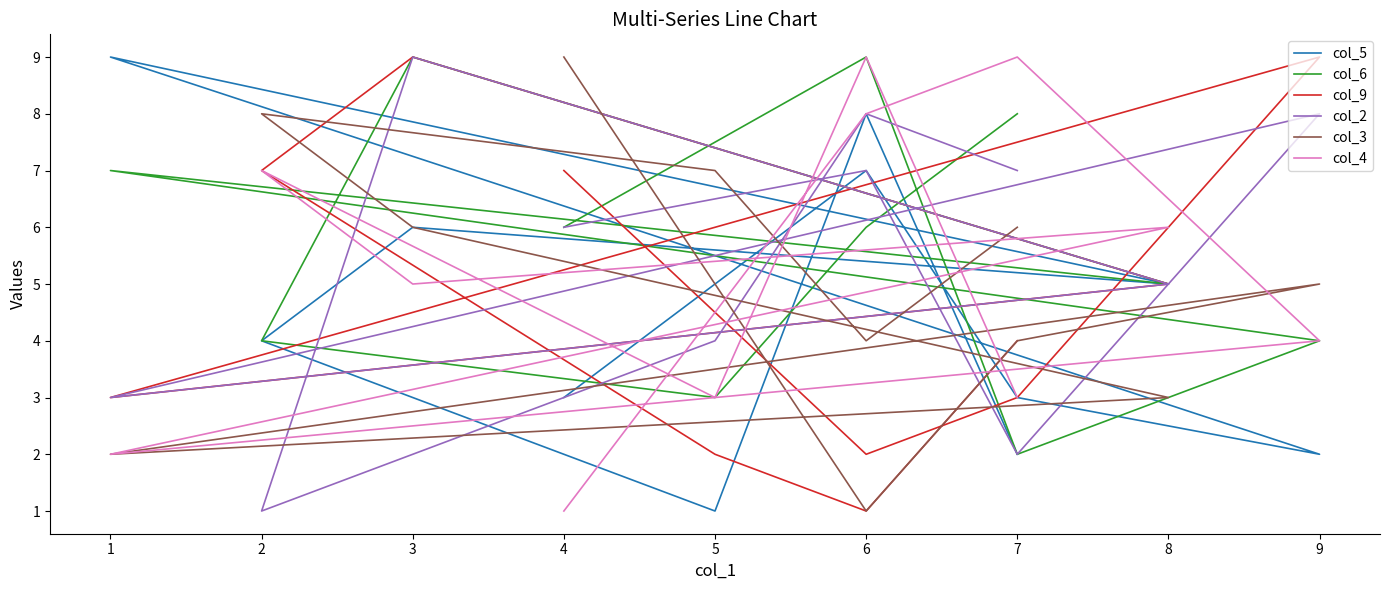

At which category is the sum across all series the highest?

3